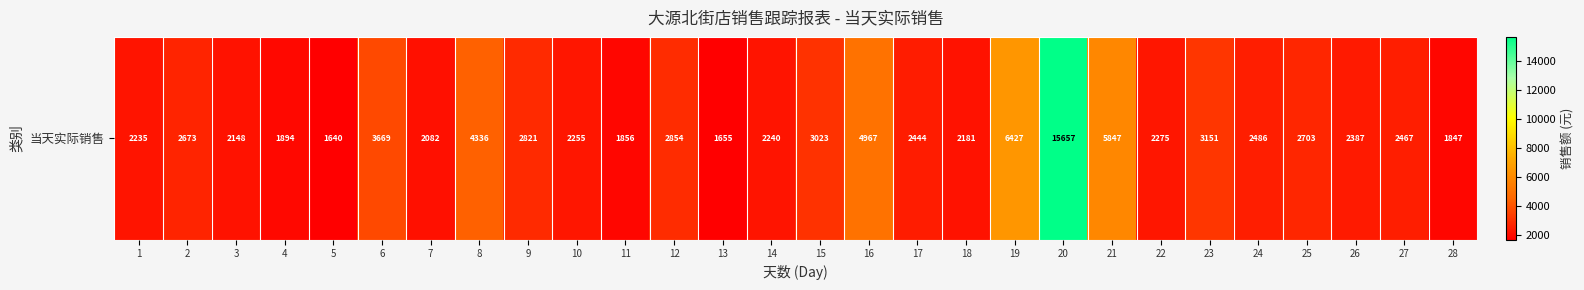

How many series are shown in this chart?

1